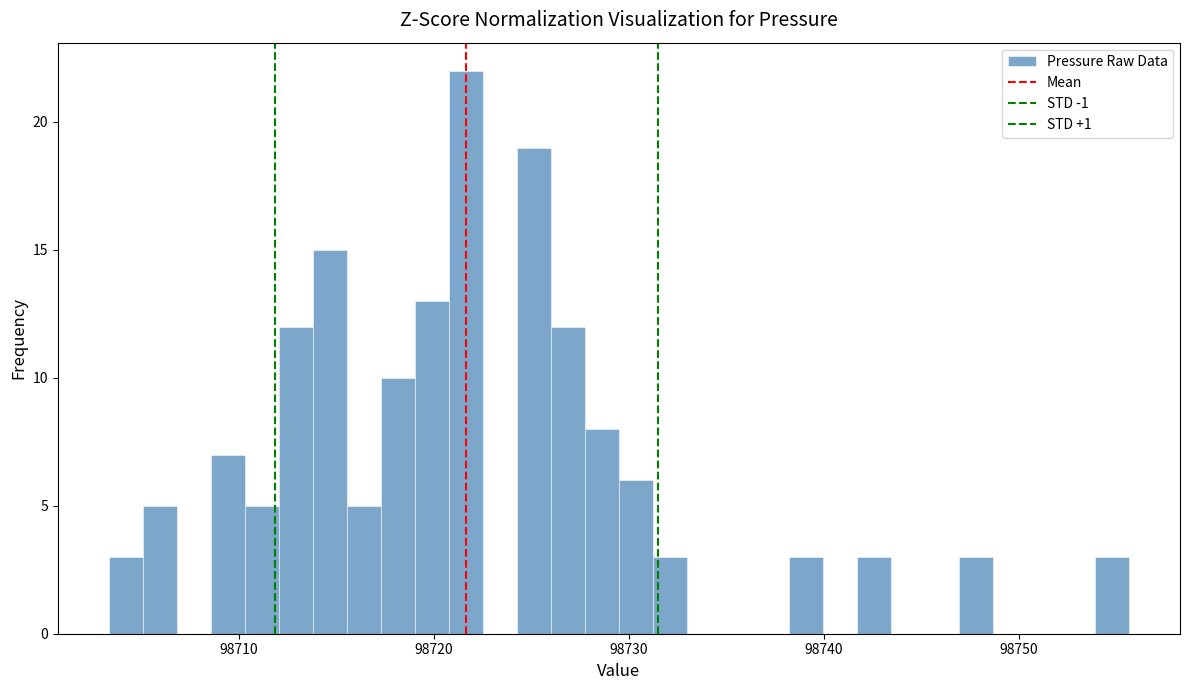

Around what value on the x-axis is the tallest bar? Give the approximate position of its centre, as read against the axis.

98722